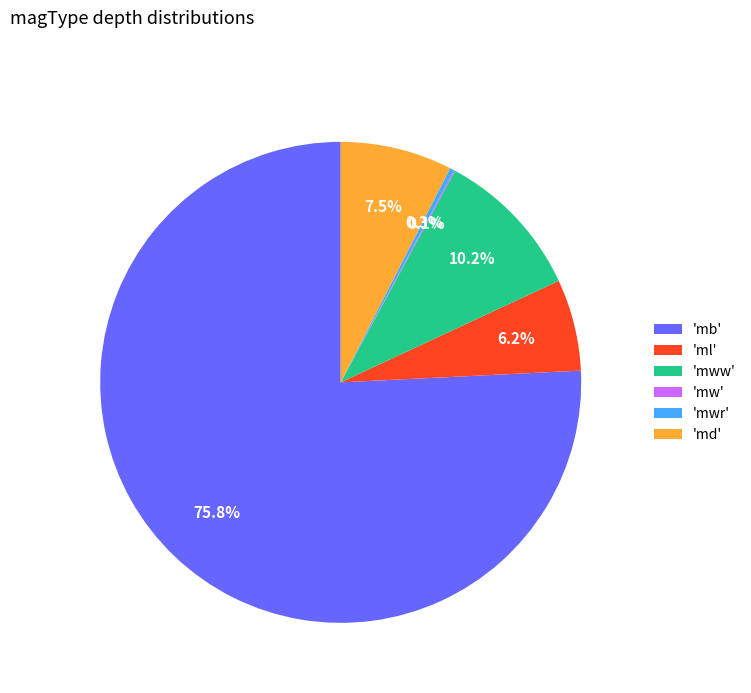

Combined, what portion of the pie is 'ml' and 'md'?

13.7%